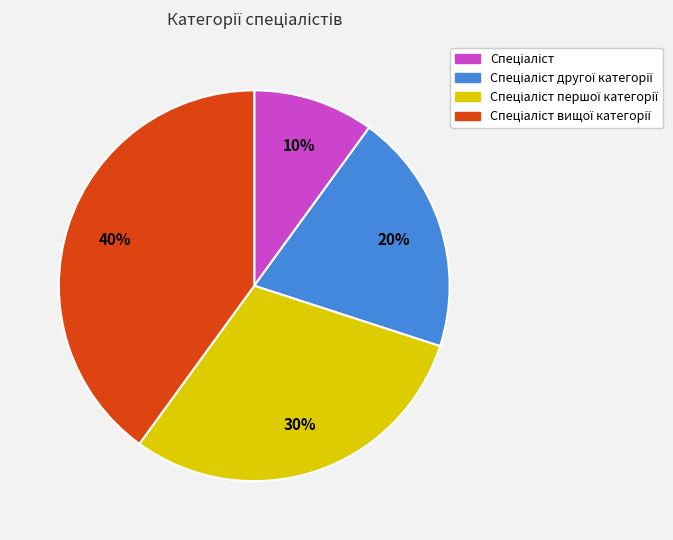

Does any single category account for the majority?

No